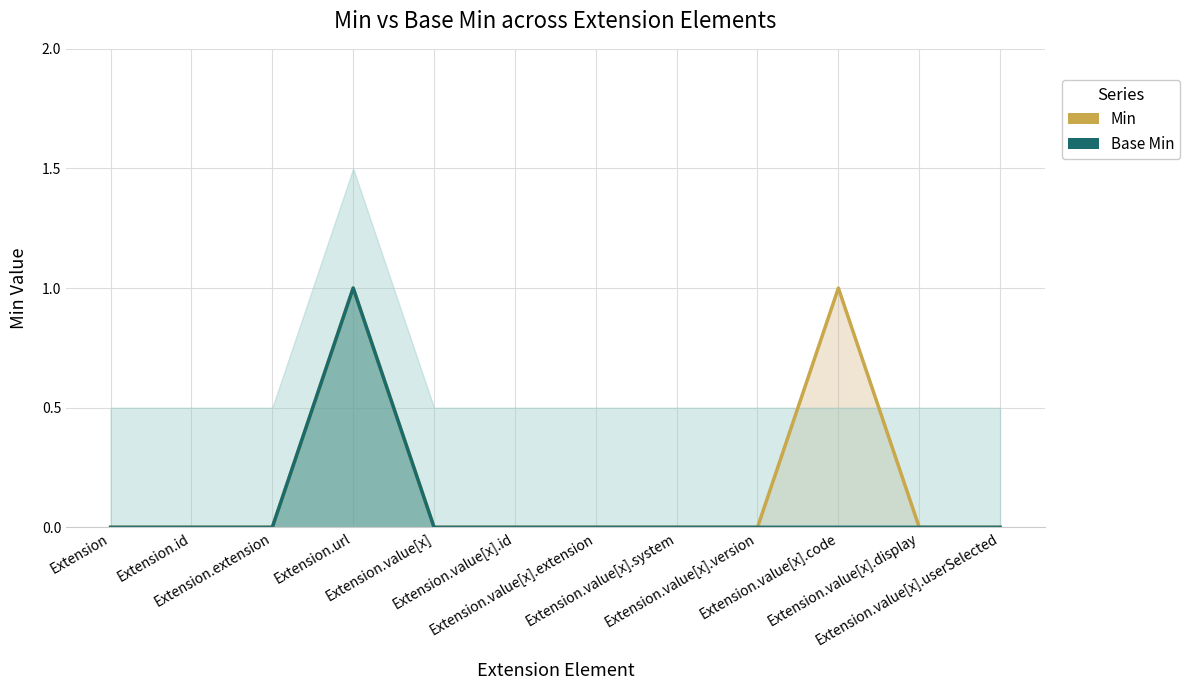

Is the value of Base Min at Extension.value[x].code greater than the value of Min at Extension.value[x].display?

No